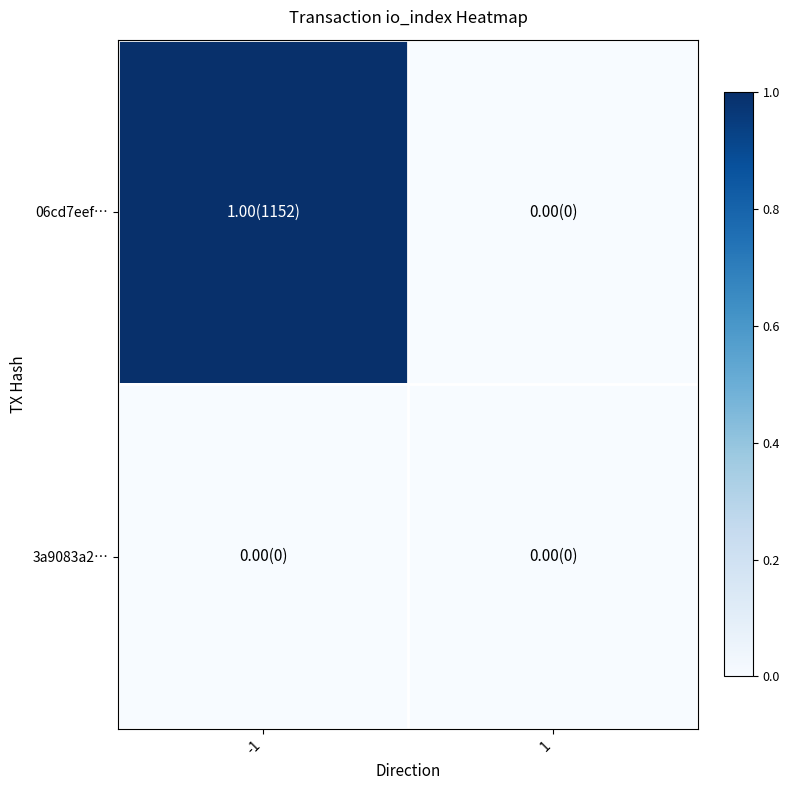

Reading left to right, extract all data points from this chart.

06cd7eef…: -1=1	1=0
3a9083a2…: -1=0	1=0